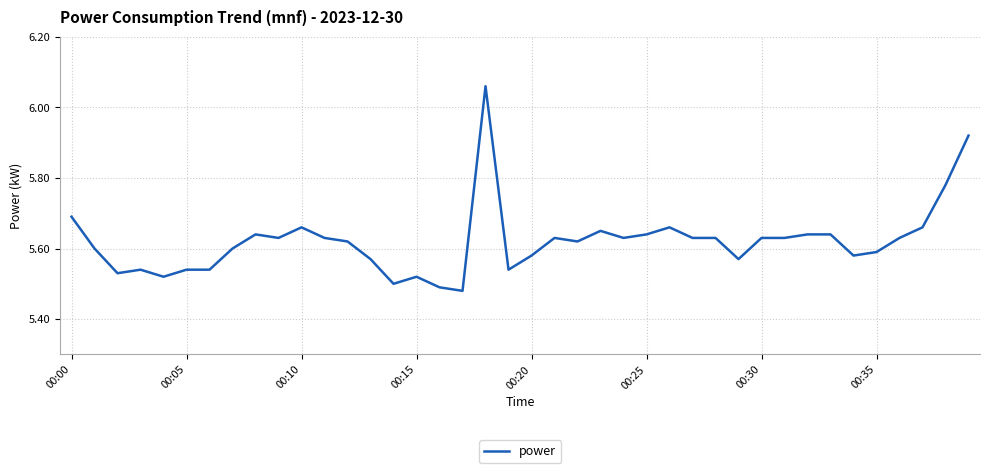

What is the difference between the maximum and minimum values?

0.6